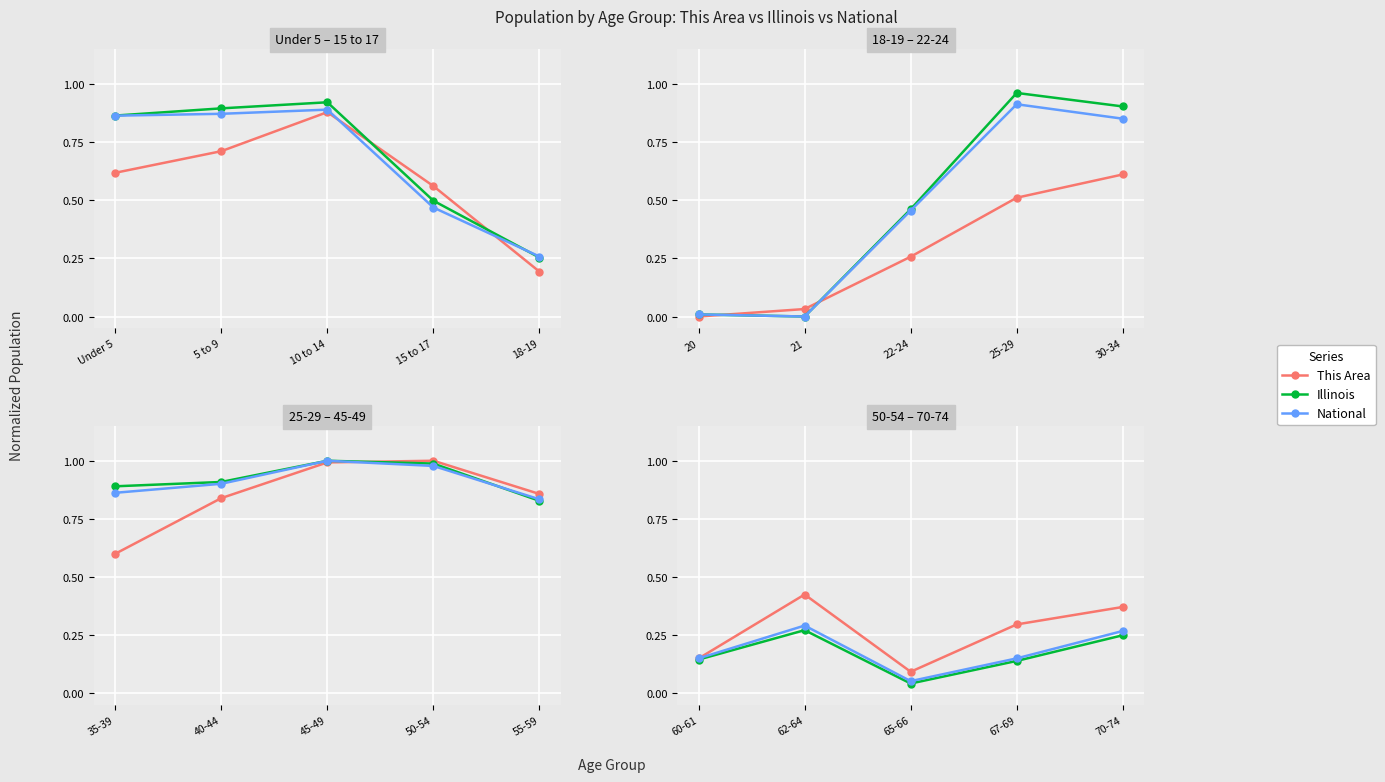

What is the value of the Illinois point at the 1st from the left?

0.1